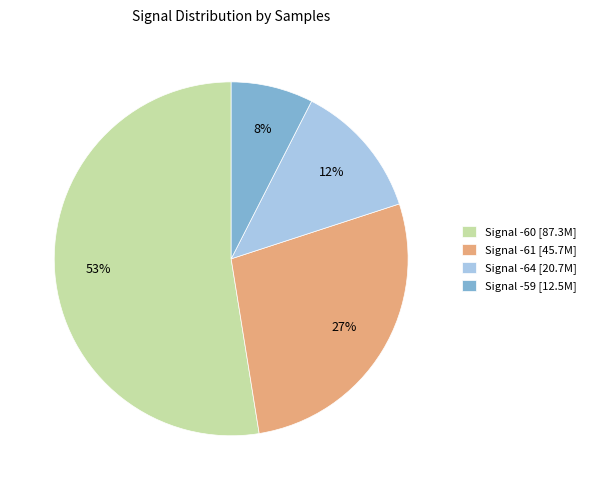

Rank the categories by value from highest to lowest.

Signal -60 [87.3M], Signal -61 [45.7M], Signal -64 [20.7M], Signal -59 [12.5M]